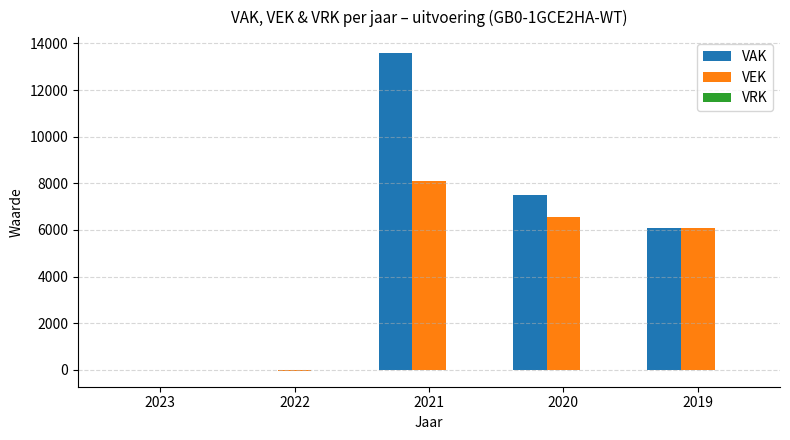

Count the number of categories in the chart.

5